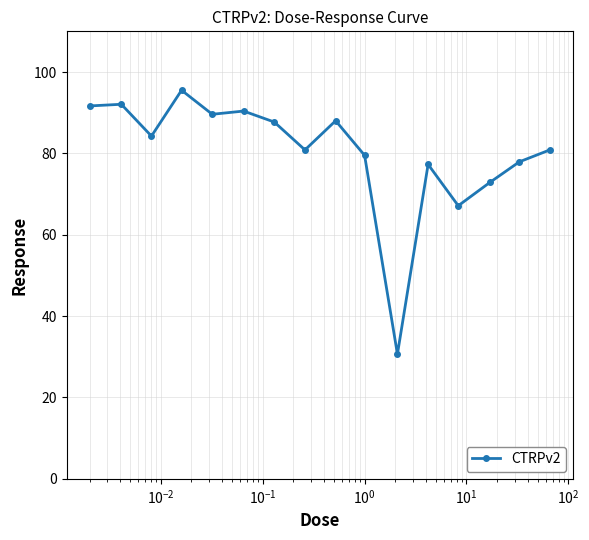

How many values are below 84?

8